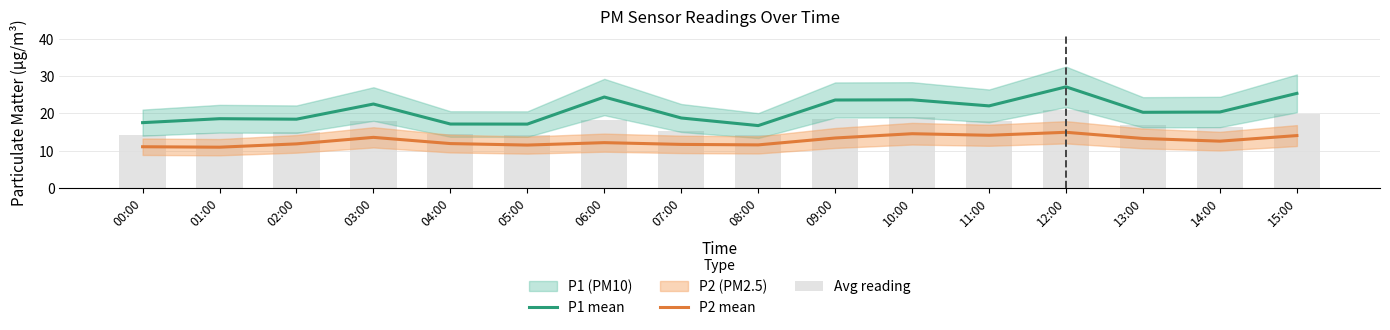

What is the label of the 1st bar from the left?

00:00